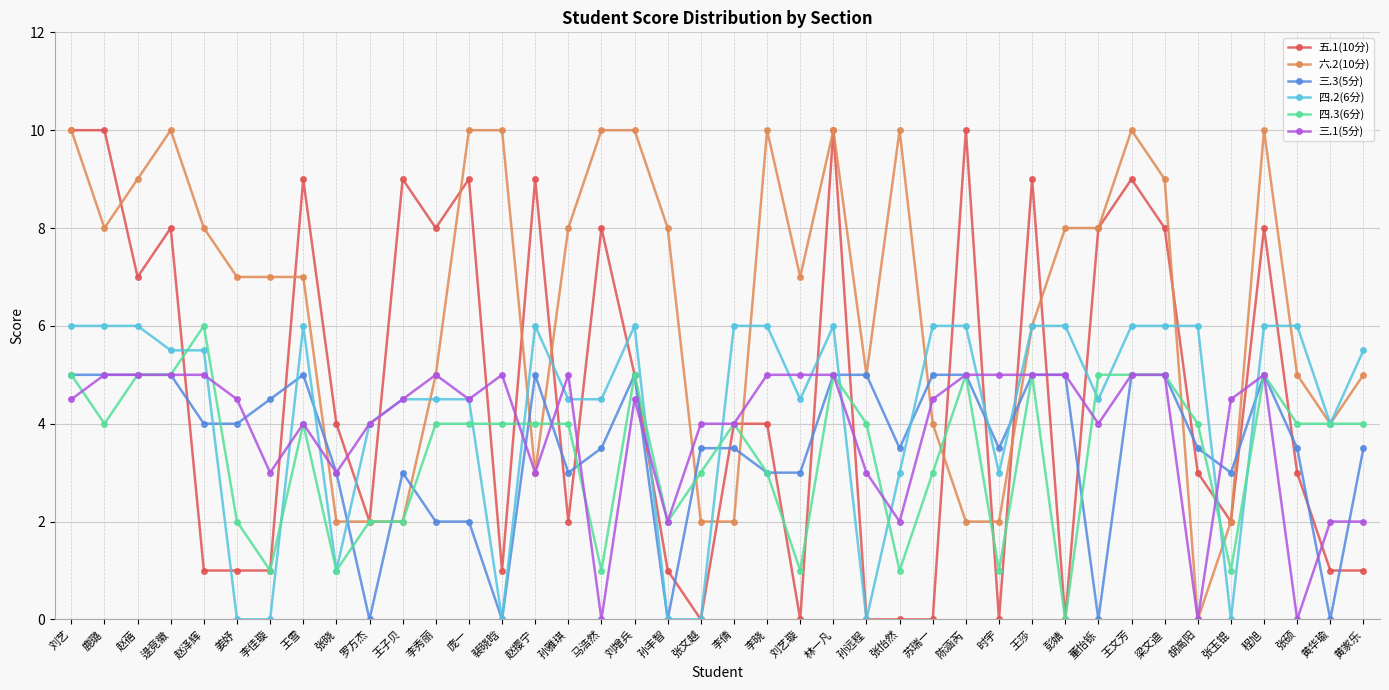

Where does the 五.1(10分) series first go above 4?

刘艺